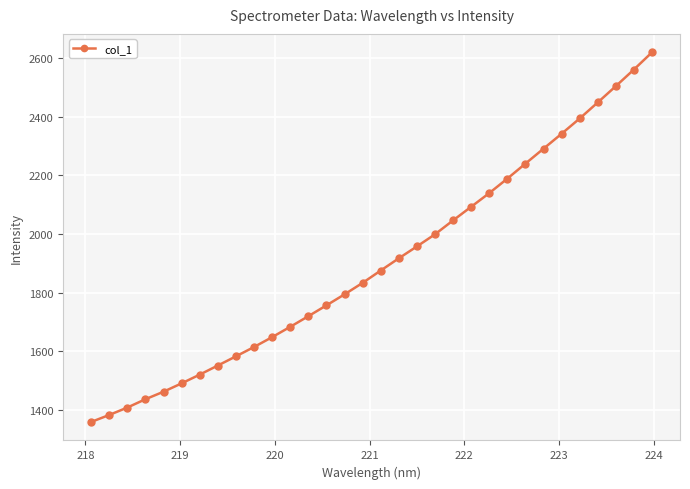

What is the greatest value displayed?

2619.6